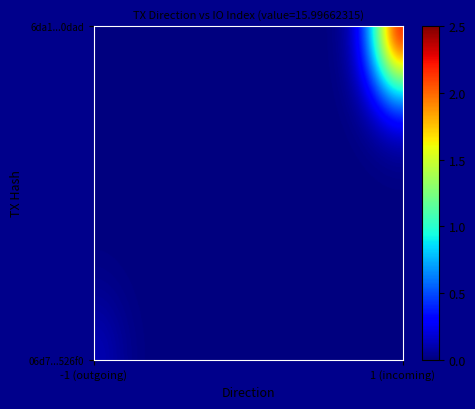

Which series has the widest spread of values?

06d7999688c03591b0868a3590816fff22526f0